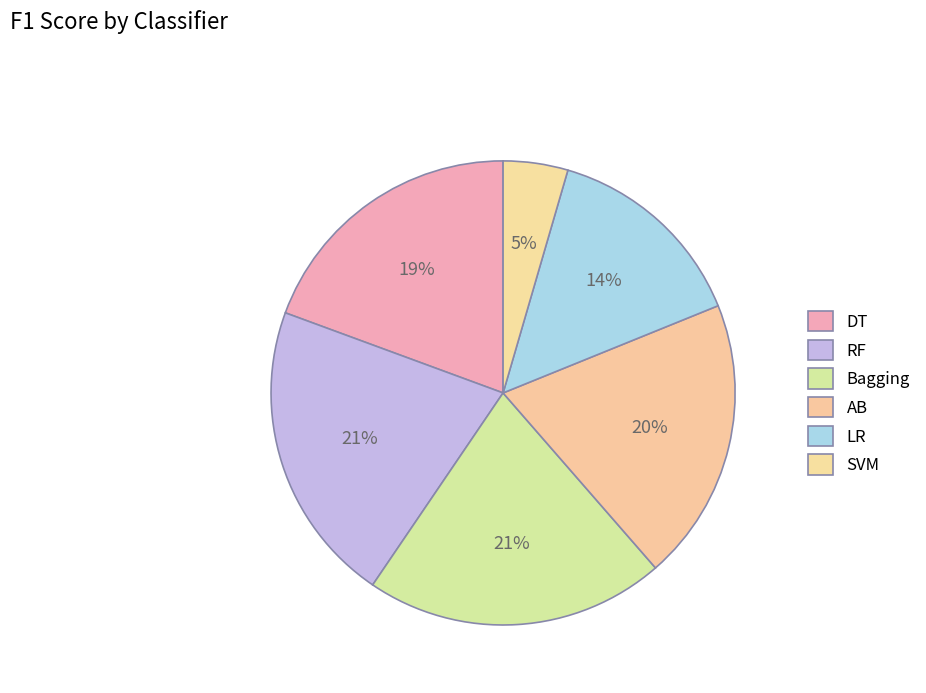

Does LR account for over 50% of the chart?

No